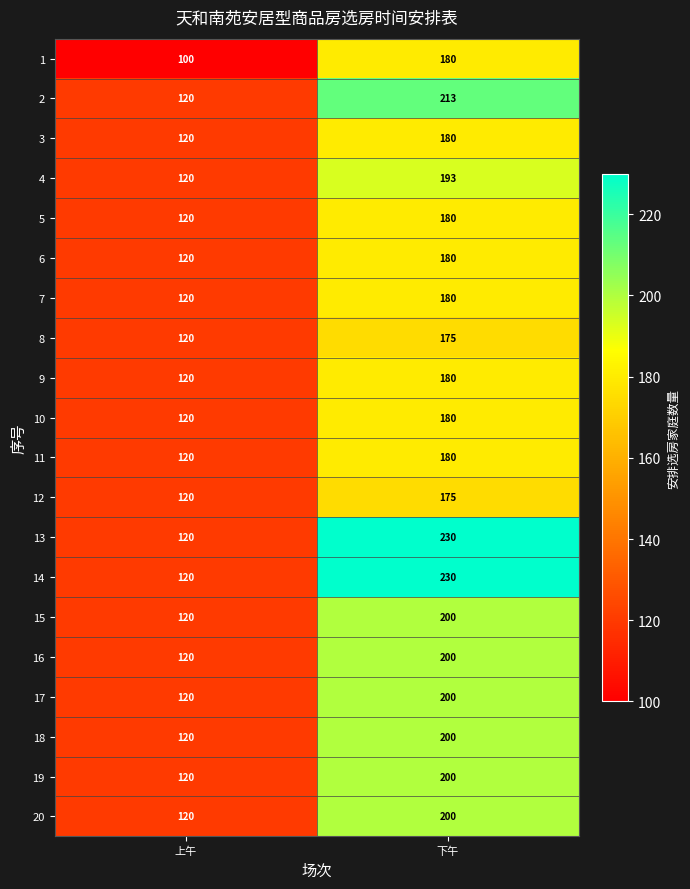

What is the difference between the maximum and minimum values in the 12 series?

55